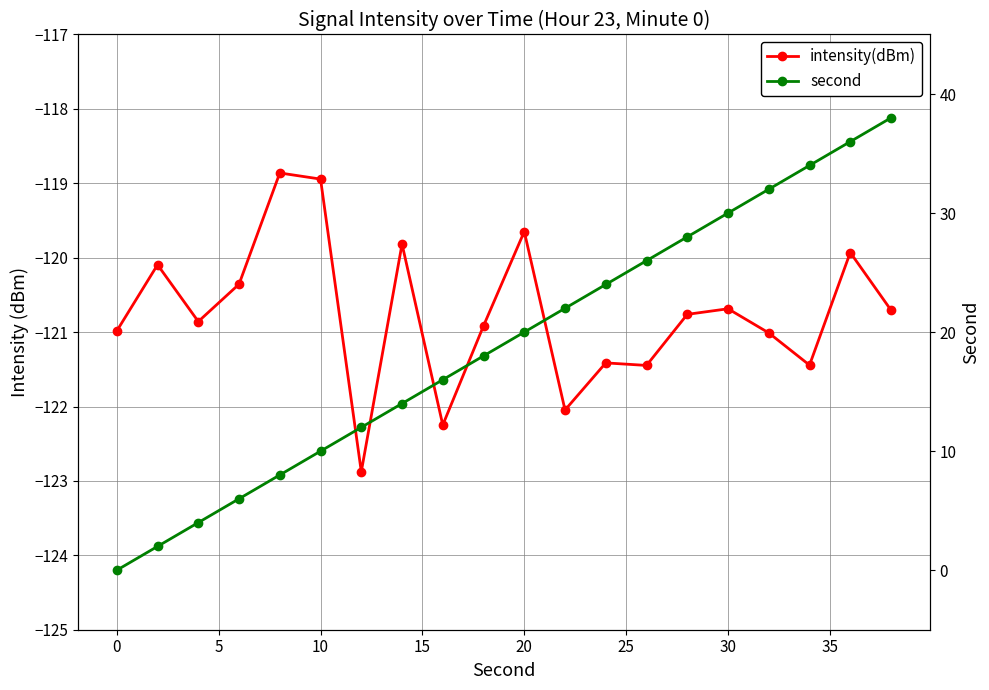

Read the second value at 12.

24.0